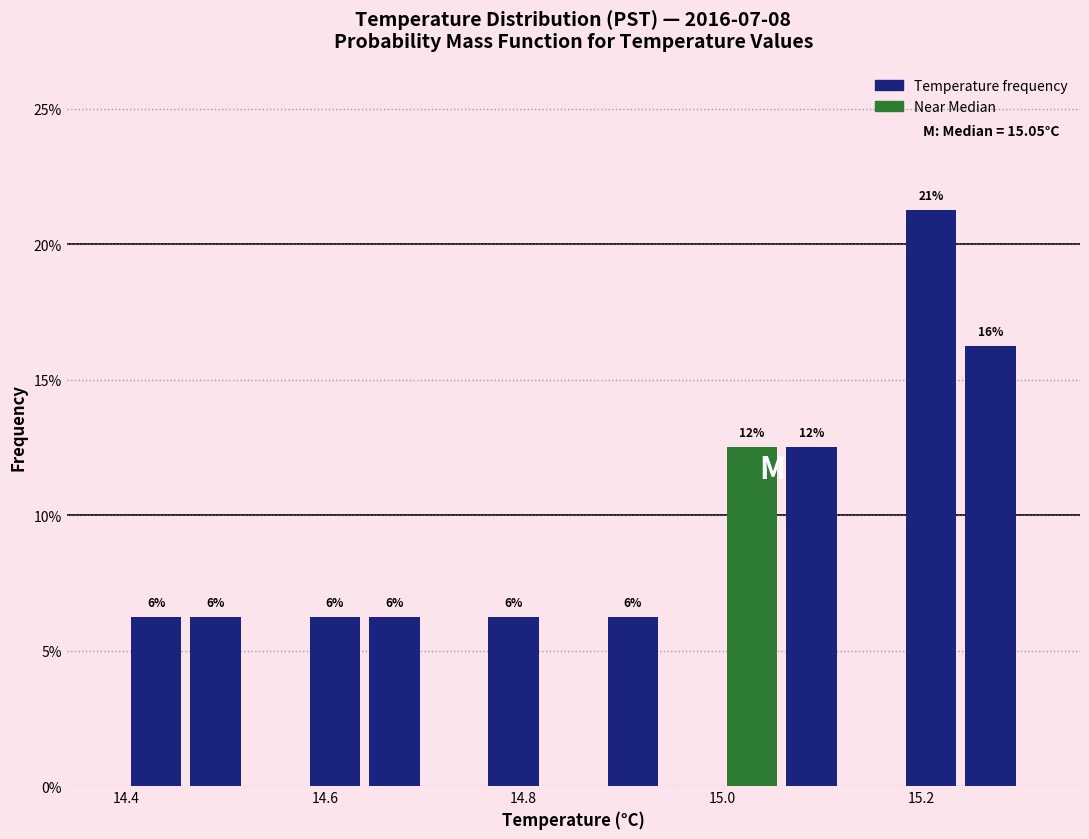

Around what value on the x-axis is the tallest bar? Give the approximate position of its centre, as read against the axis.

15.22